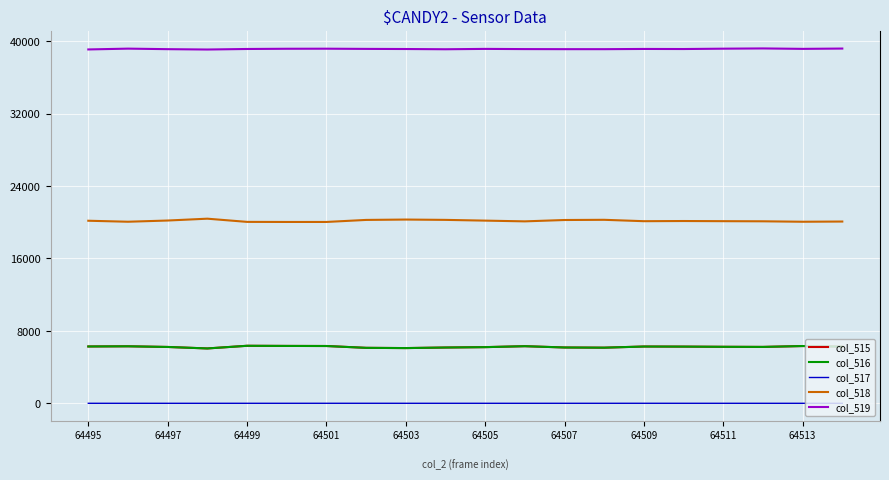

What is the highest value of the col_515 series?

6354